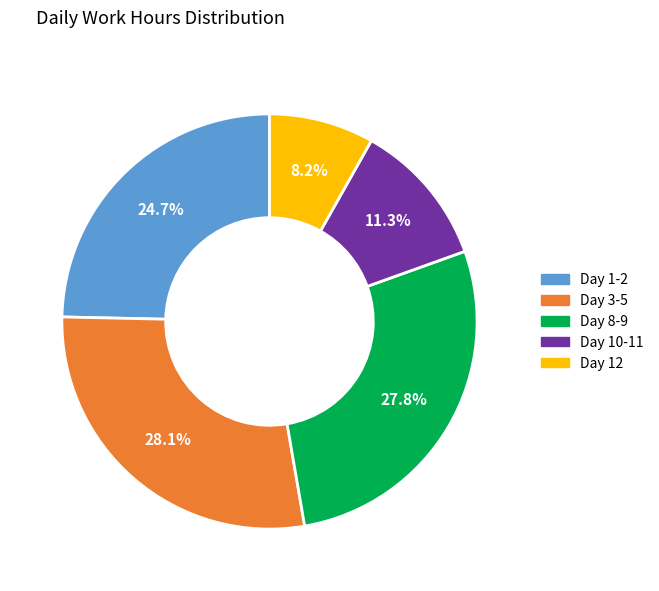

Which category has the smallest portion of the pie?

Day 12